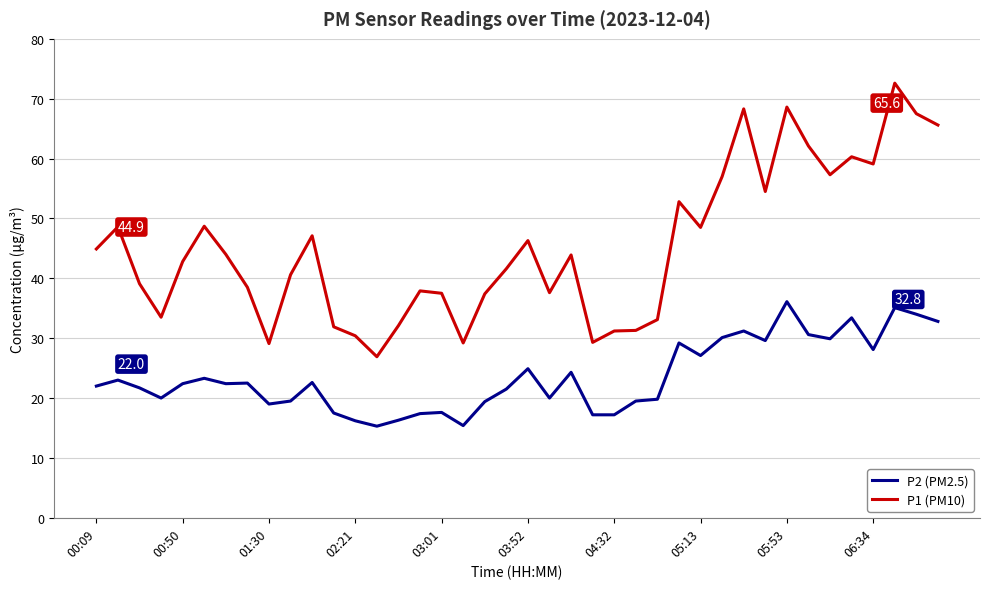

List the series in order of their peak value, lowest first.

P2 (PM2.5), P1 (PM10)